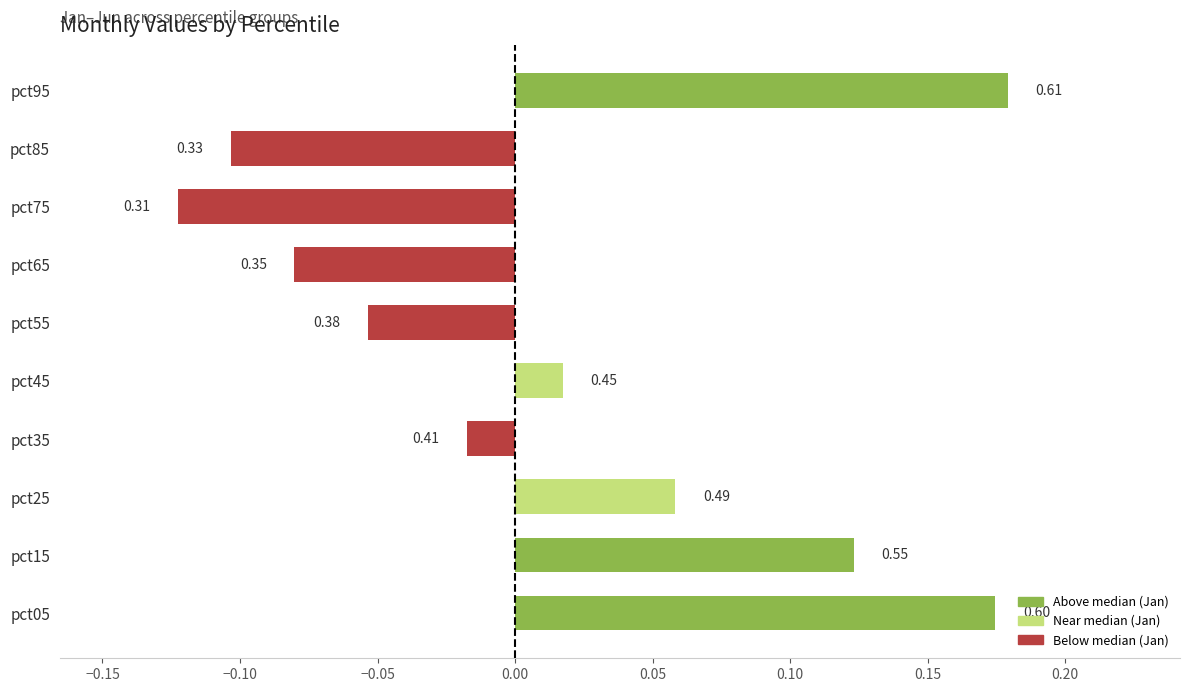

What is the sum of all values?

0.2